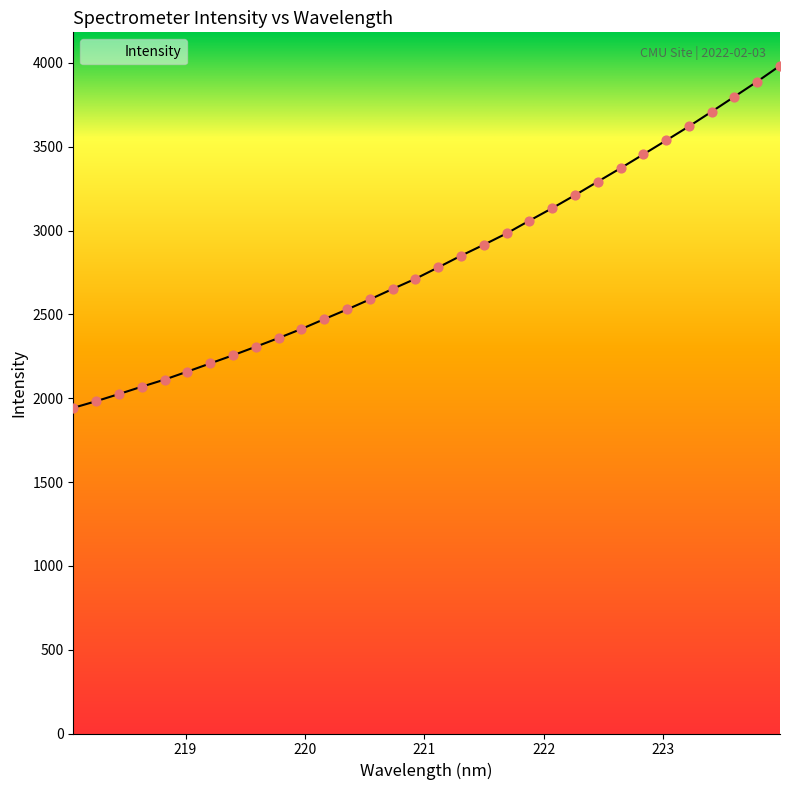

What is the change in value from 220.9264 to 222.263?

+498.9